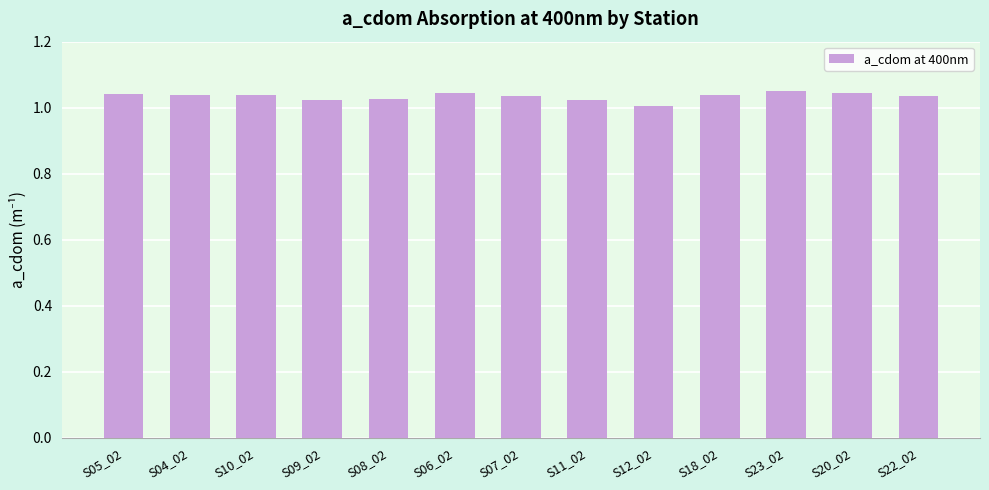

How many bars are there in total?

13